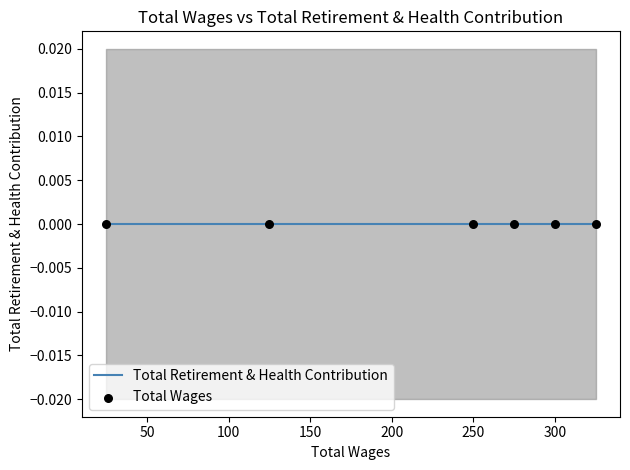

Which series has the largest total across all categories?

Total Wages